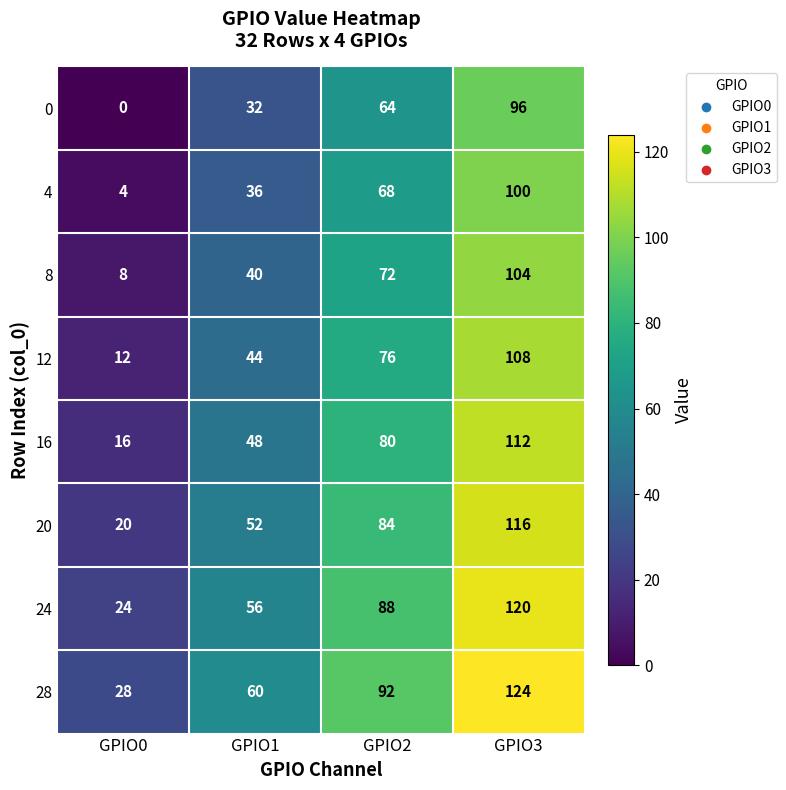

Count the 8 values in the range 40 to 104.

3